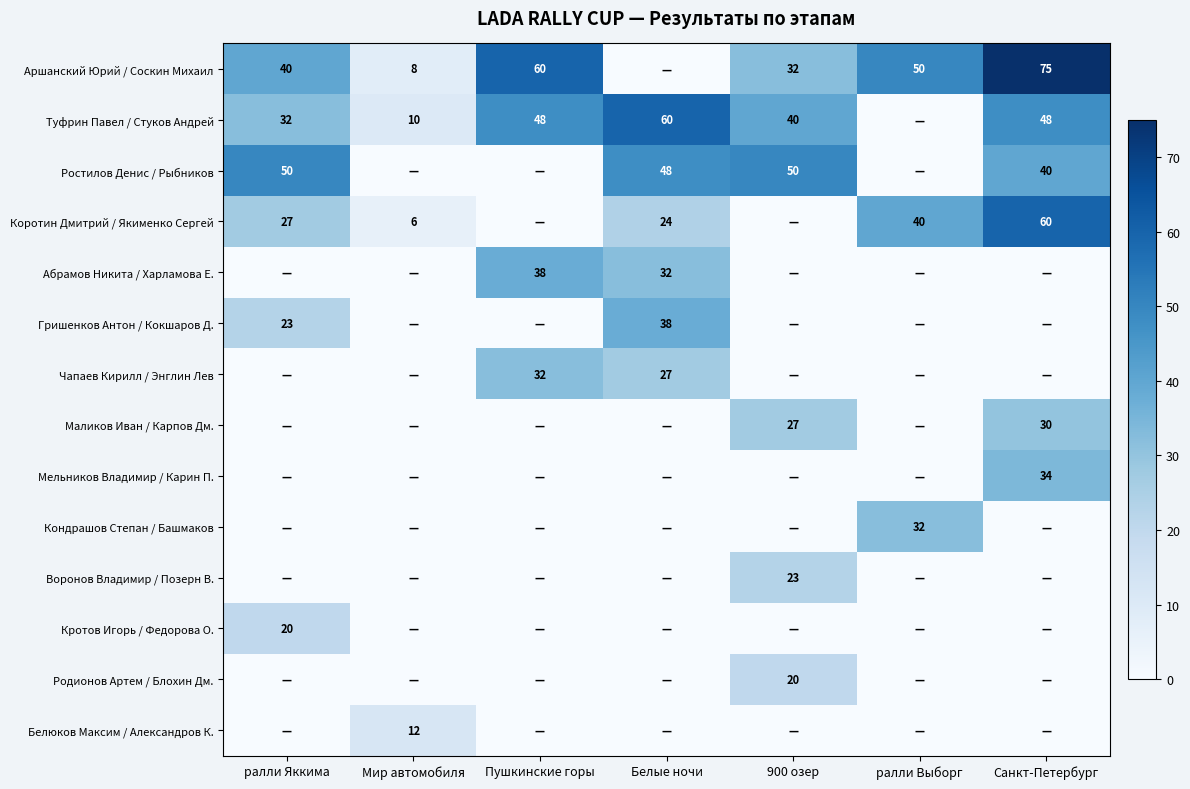

True or false: Коротин Дмитрий / Якименко Сергей has a value of 13 at Белые ночи.

False